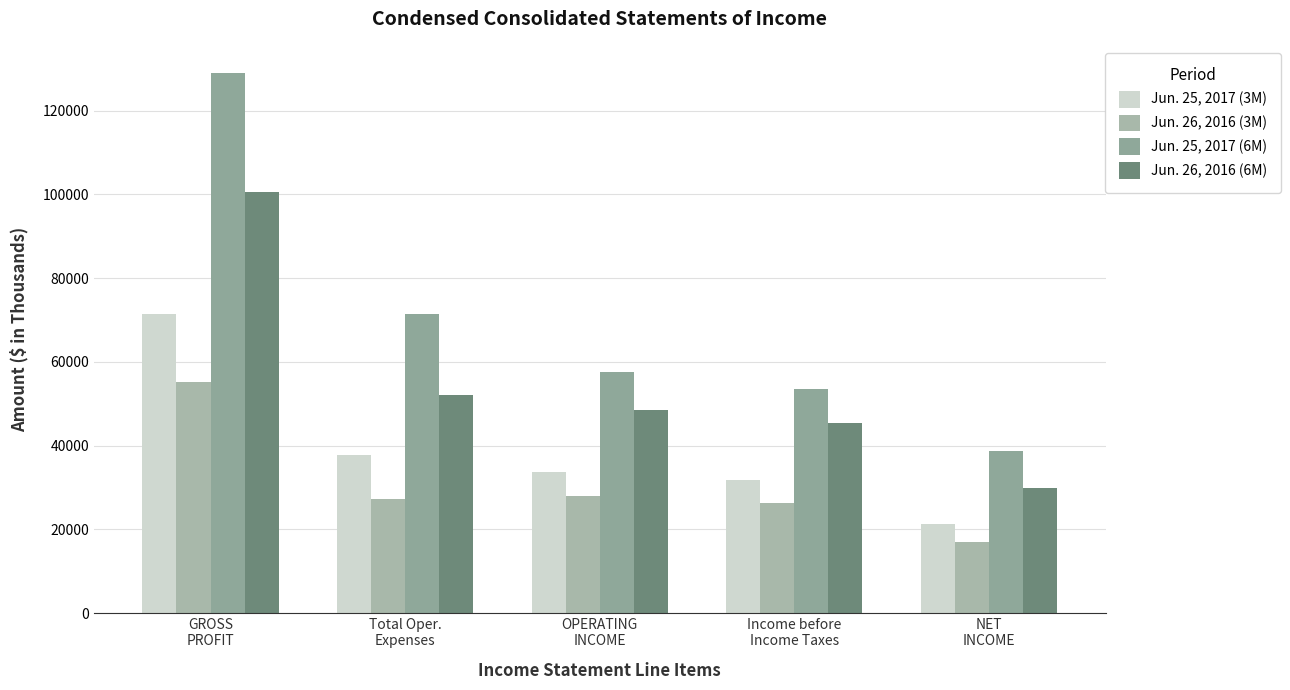

At which label does Jun. 25, 2017 (3M) first exceed 33707?

GROSS
PROFIT